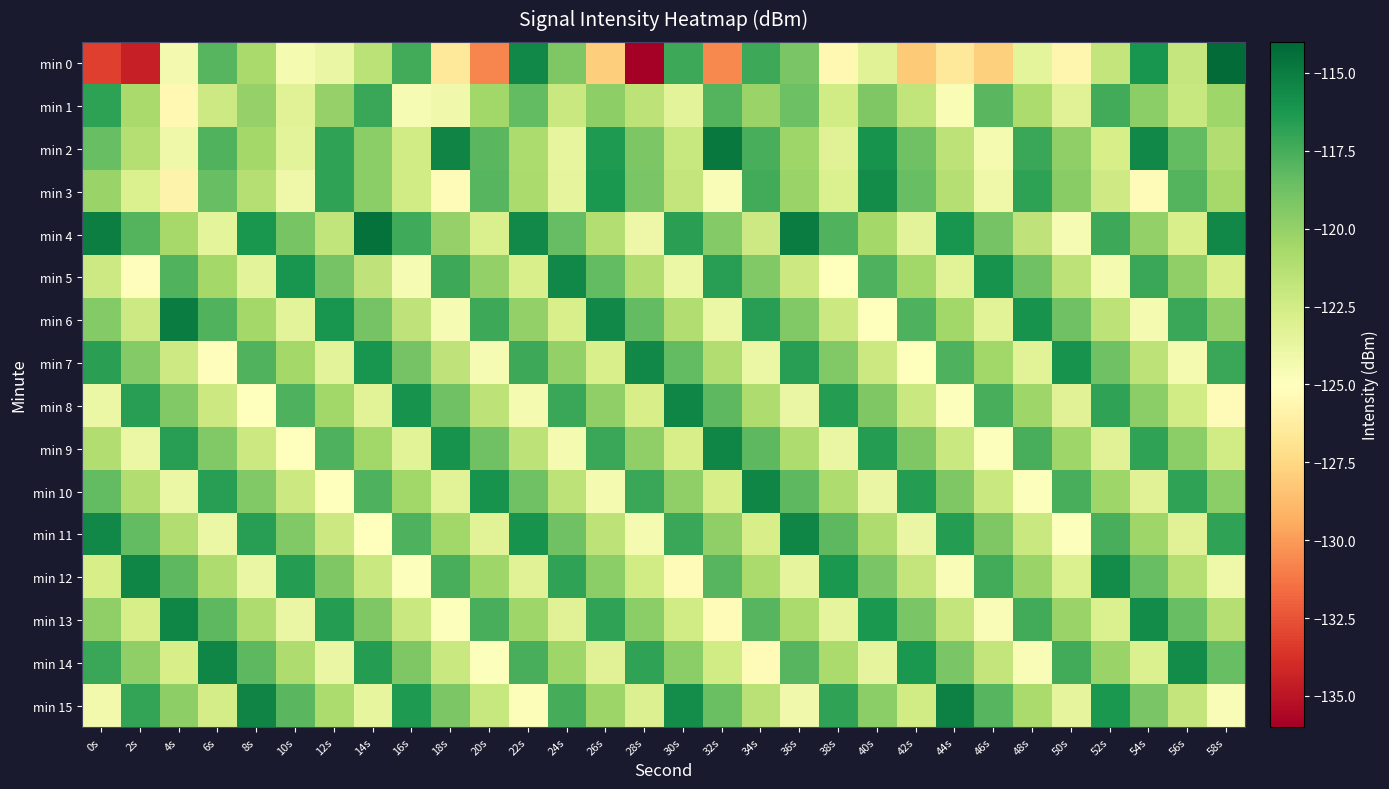

Which series has the largest range (max minus min)?

min 0